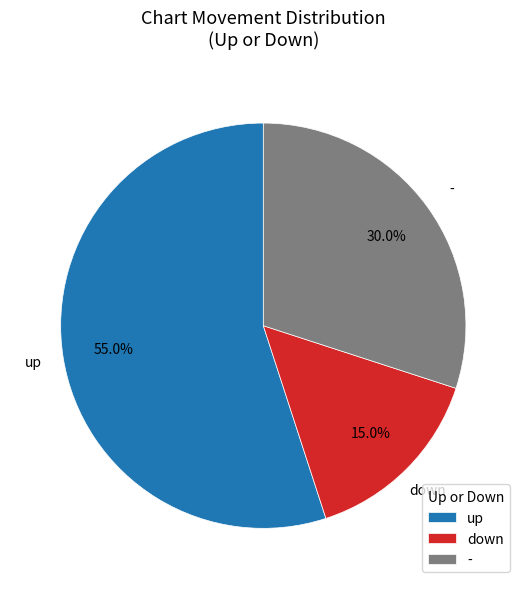

What is the total percentage of - and down?

45.0%